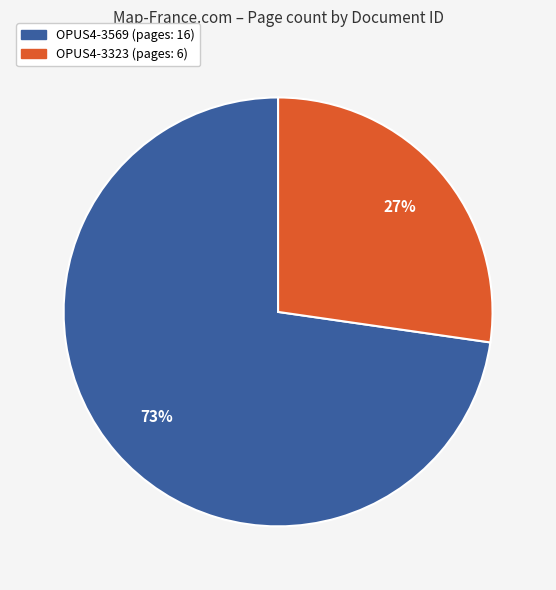

To the nearest percent, what is the average slice percentage?

50%